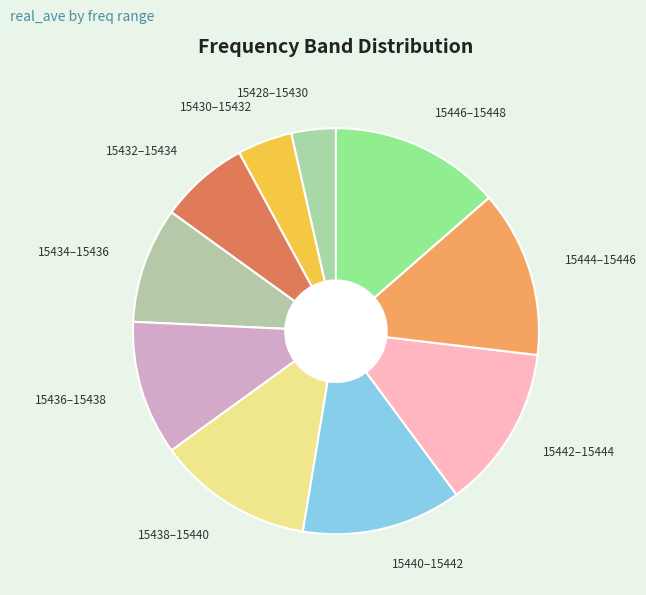

Which category has the smallest portion of the pie?

15428–15430